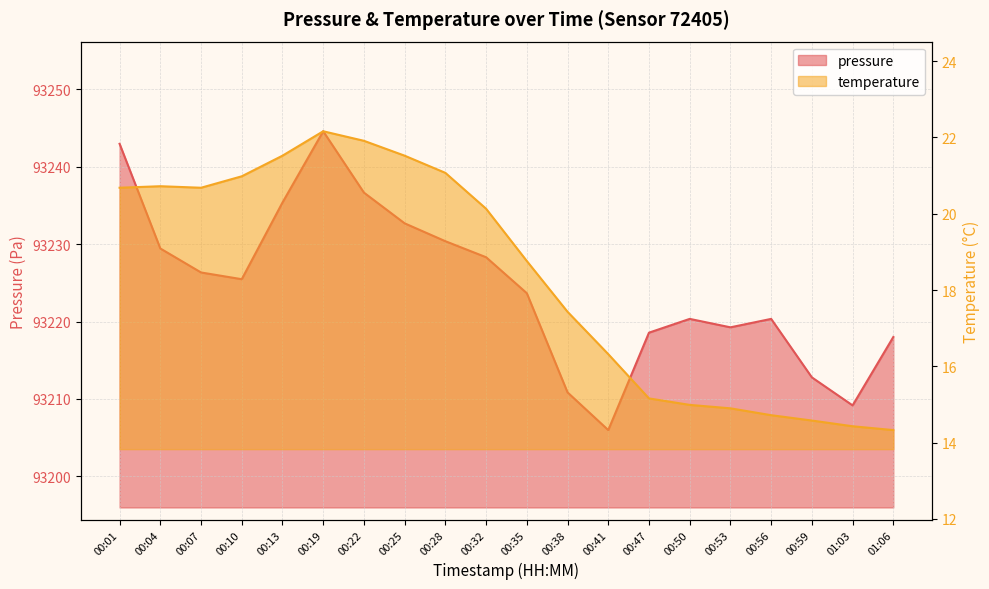

Reading left to right, list all the values displayed in this chart.

pressure: 00:01=93243.0	00:04=93229.4	00:07=93226.3	00:10=93225.5	00:13=93235.4	00:19=93244.6	00:22=93236.7	00:25=93232.7	00:28=93230.4	00:32=93228.3	00:35=93223.7	00:38=93210.8	00:41=93206.0	00:47=93218.6	00:50=93220.3	00:53=93219.2	00:56=93220.3	00:59=93212.8	01:03=93209.2	01:06=93218.0
temperature: 00:01=20.7	00:04=20.7	00:07=20.7	00:10=21.0	00:13=21.5	00:19=22.2	00:22=21.9	00:25=21.5	00:28=21.1	00:32=20.1	00:35=18.8	00:38=17.4	00:41=16.3	00:47=15.2	00:50=15.0	00:53=14.9	00:56=14.7	00:59=14.6	01:03=14.4	01:06=14.3